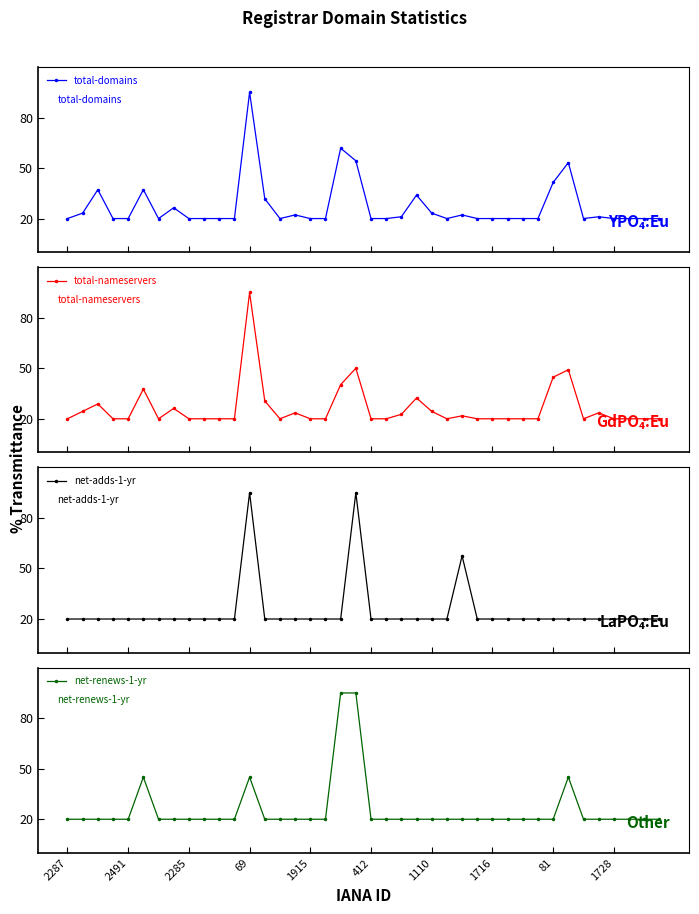

What is the greatest value displayed?

95.0